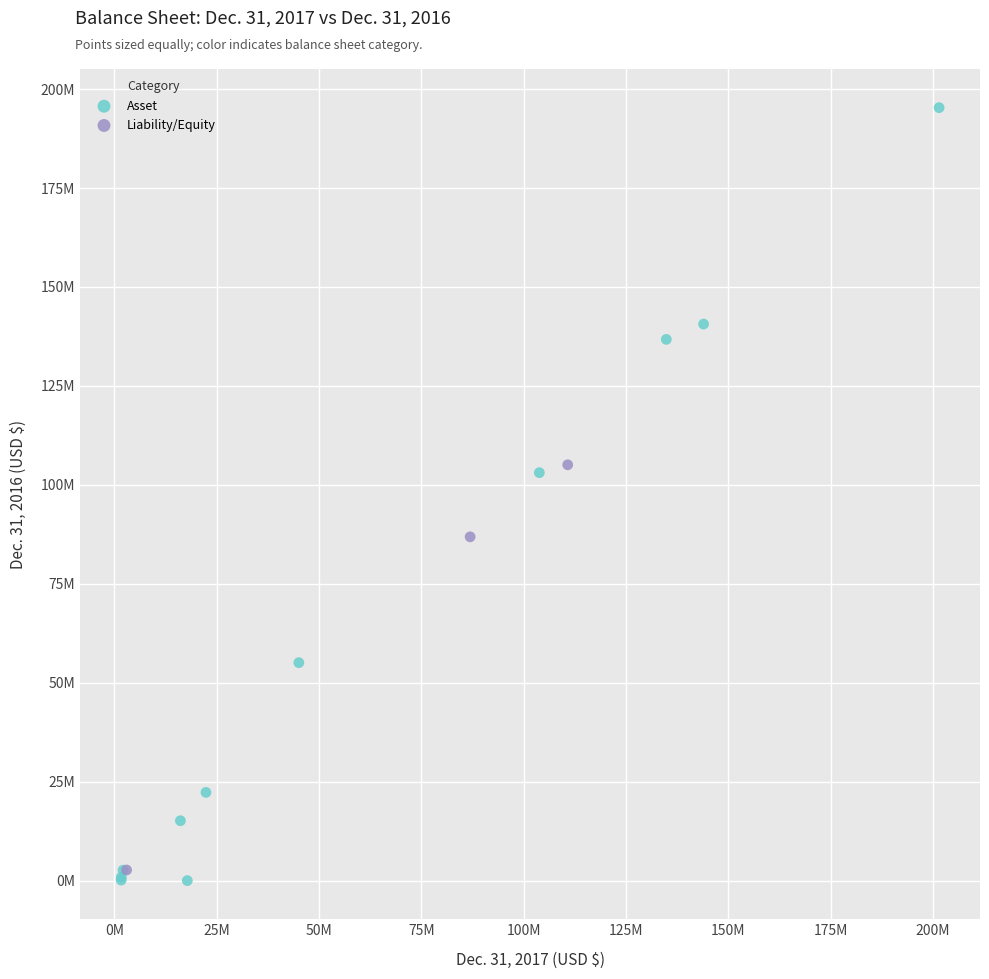

Which series has the largest Y range (max minus min)?

Asset